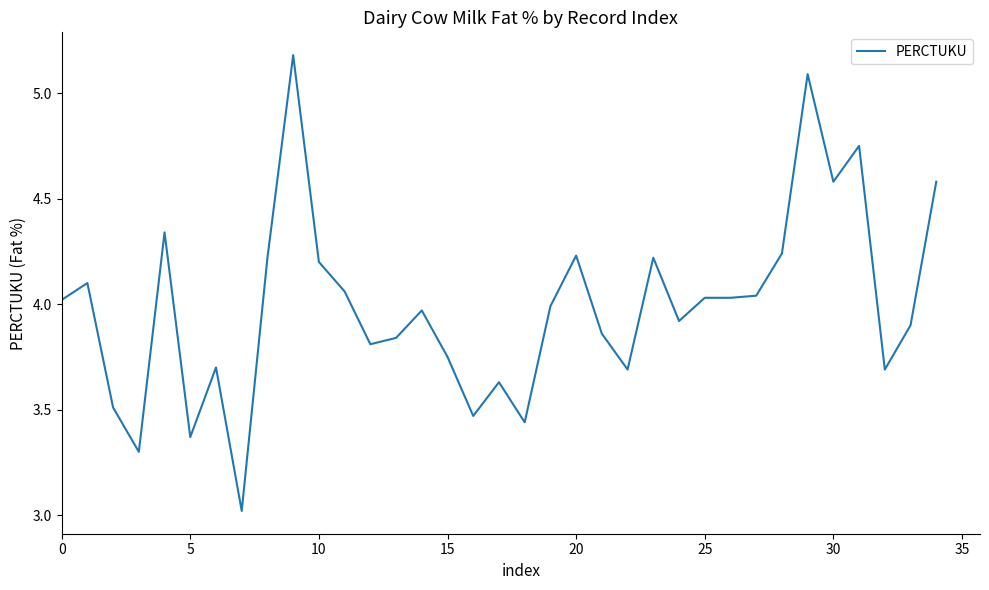

What is the difference between the maximum and second lowest values?

1.9